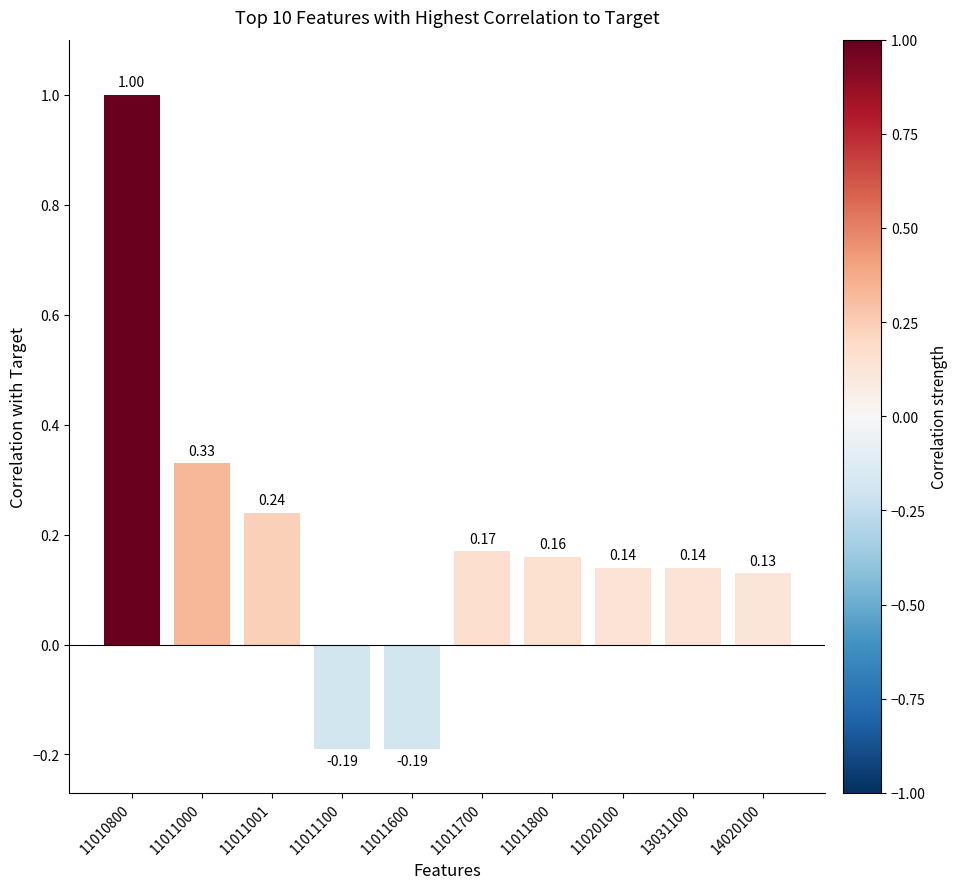

Between 13031100 and 14020100, which is larger?

13031100